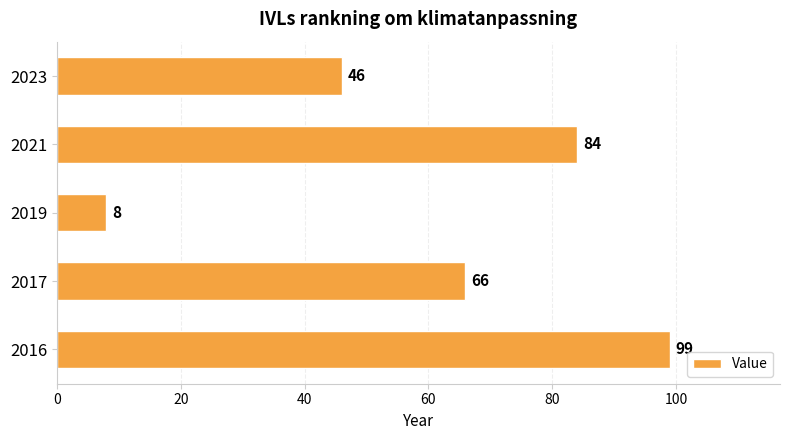

Count the values in the range 46 to 84.

3